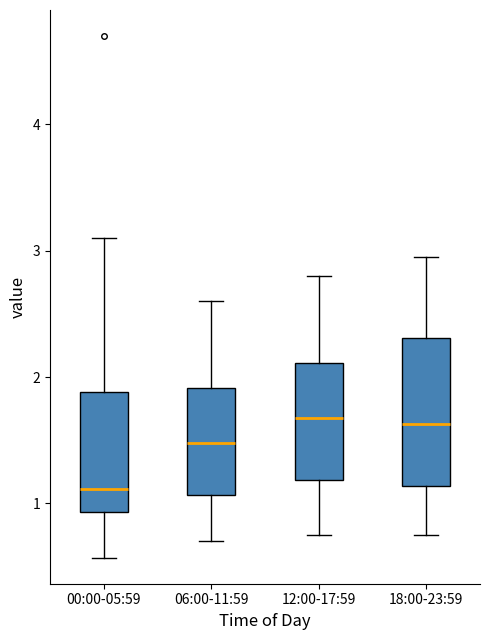

Reading left to right, read every box against the y-axis: the position of its median line, the range the box covers, and the ends of its whiskers. The values are not printed on the chart, so give them approximately, as read against the axis.

00:00-05:59: median 1.1, box 0.9 to 1.9, whiskers 0.6 to 3.1
06:00-11:59: median 1.5, box 1.1 to 1.9, whiskers 0.7 to 2.6
12:00-17:59: median 1.7, box 1.2 to 2.1, whiskers 0.8 to 2.8
18:00-23:59: median 1.6, box 1.1 to 2.3, whiskers 0.8 to 3.0